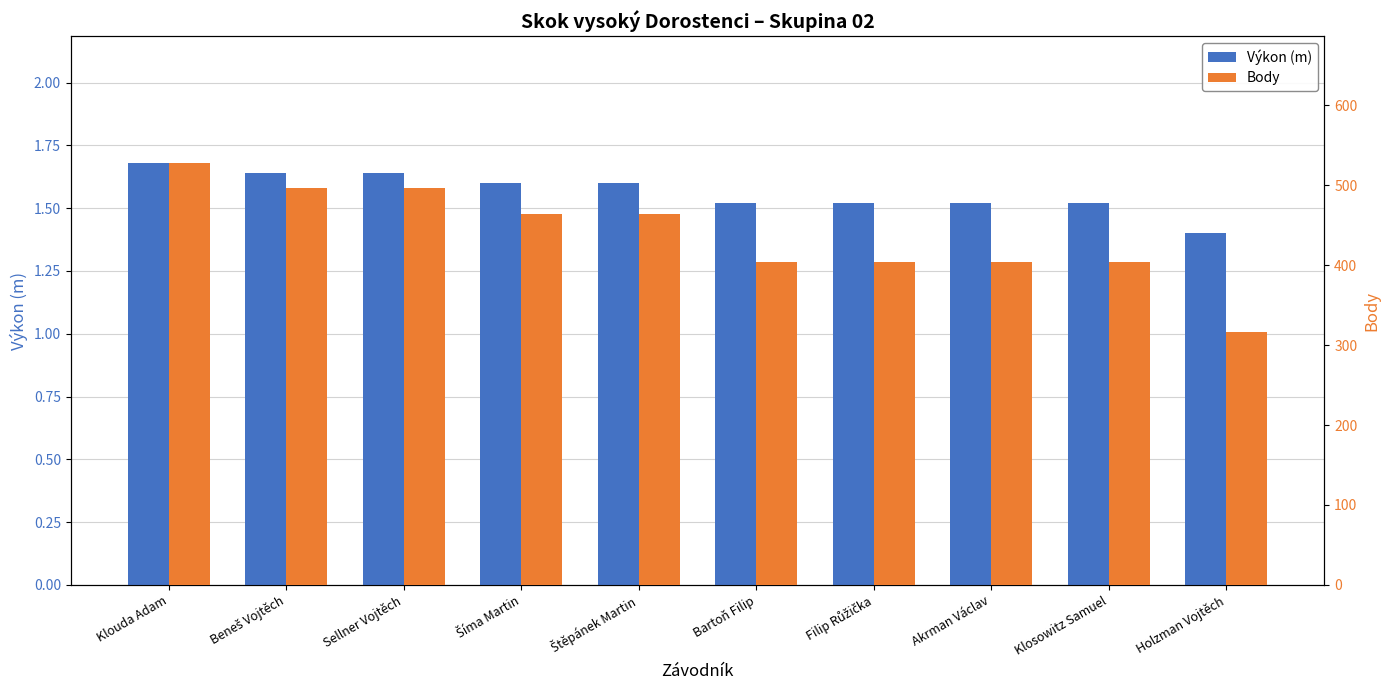

Rank the series at Sellner Vojtěch from highest to lowest value.

Body, Výkon (m)